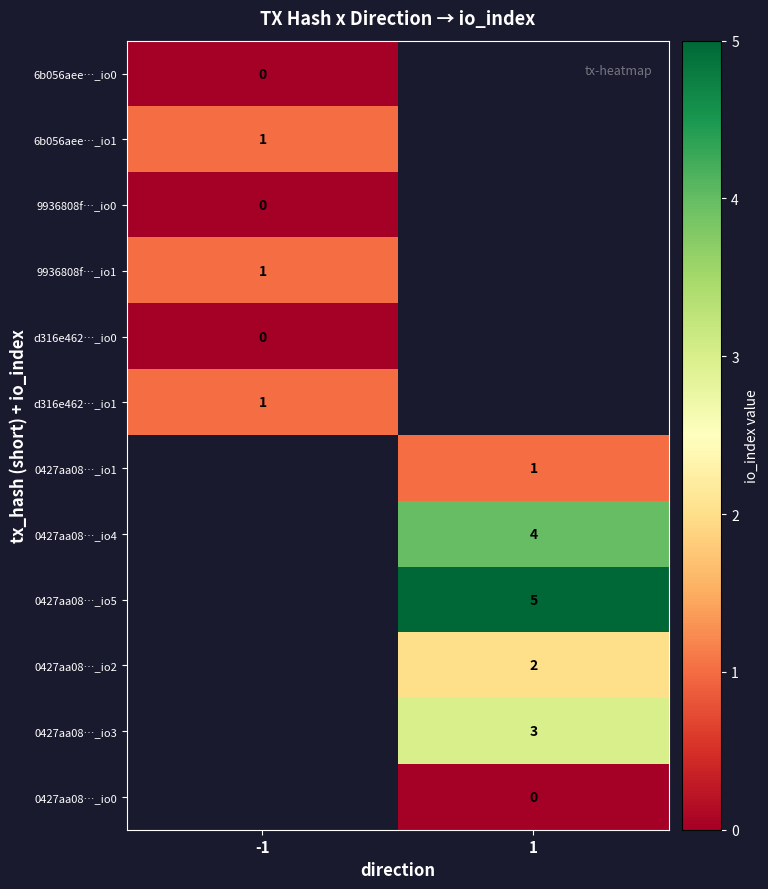

Is it true that 0427aa08…_io5 equals 5 at 1?

True